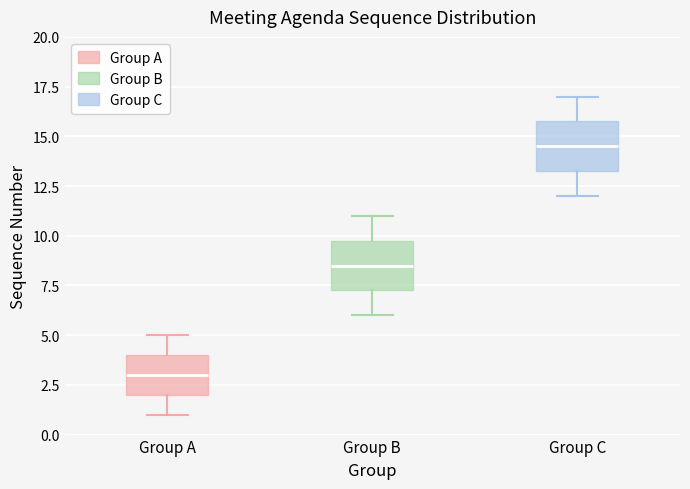

Reading left to right, read every box against the y-axis: the position of its median line, the range the box covers, and the ends of its whiskers. The values are not printed on the chart, so give them approximately, as read against the axis.

Group A: median 3.0, box 2.0 to 4.0, whiskers 1.0 to 5.0
Group B: median 8.5, box 7.5 to 10.0, whiskers 6.0 to 11.0
Group C: median 14.5, box 13.5 to 16.0, whiskers 12.0 to 17.0